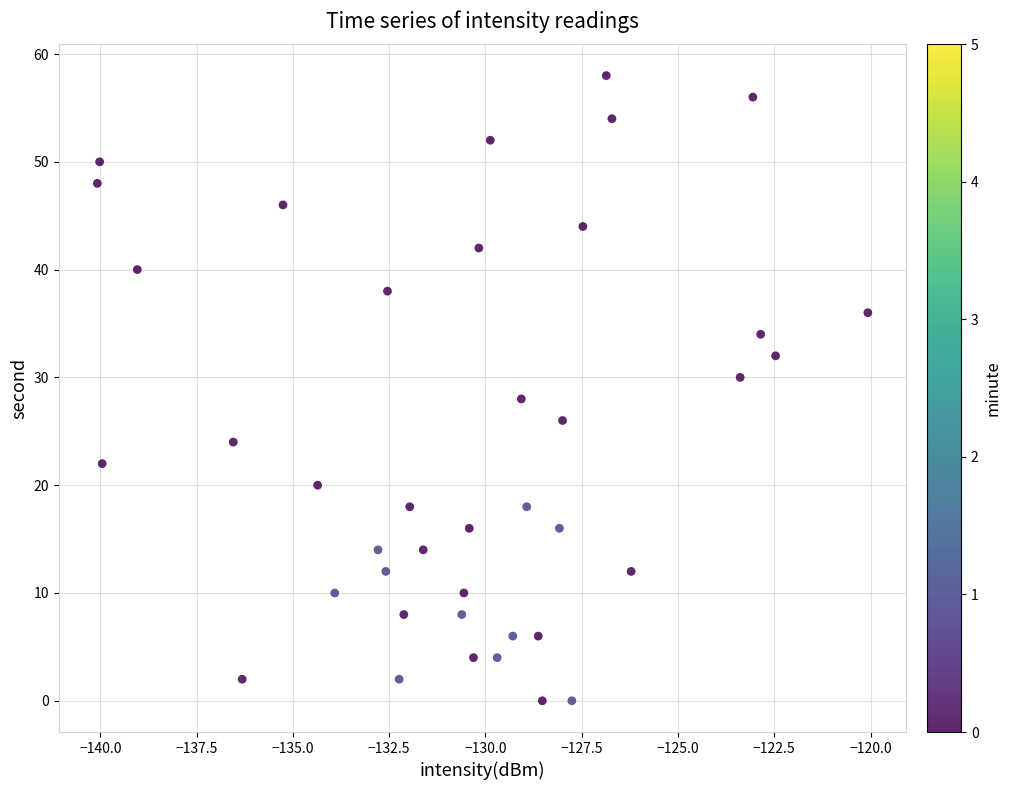

What is the range of Y values (max minus min)?

58